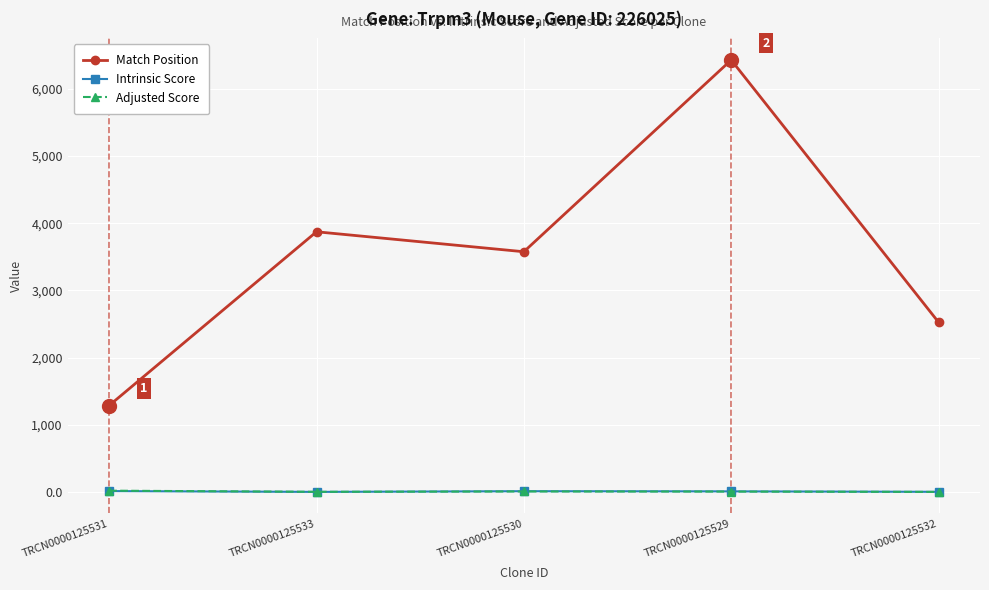

What is the average value of the Intrinsic Score series?

9.2